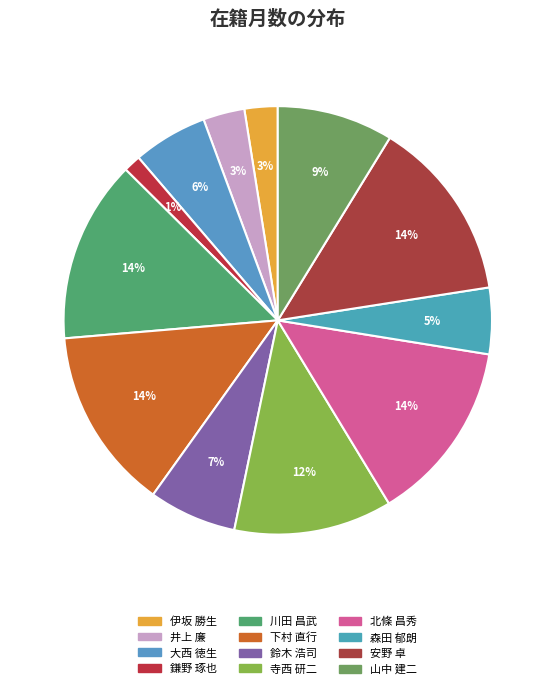

How many slices are in this pie chart?

12